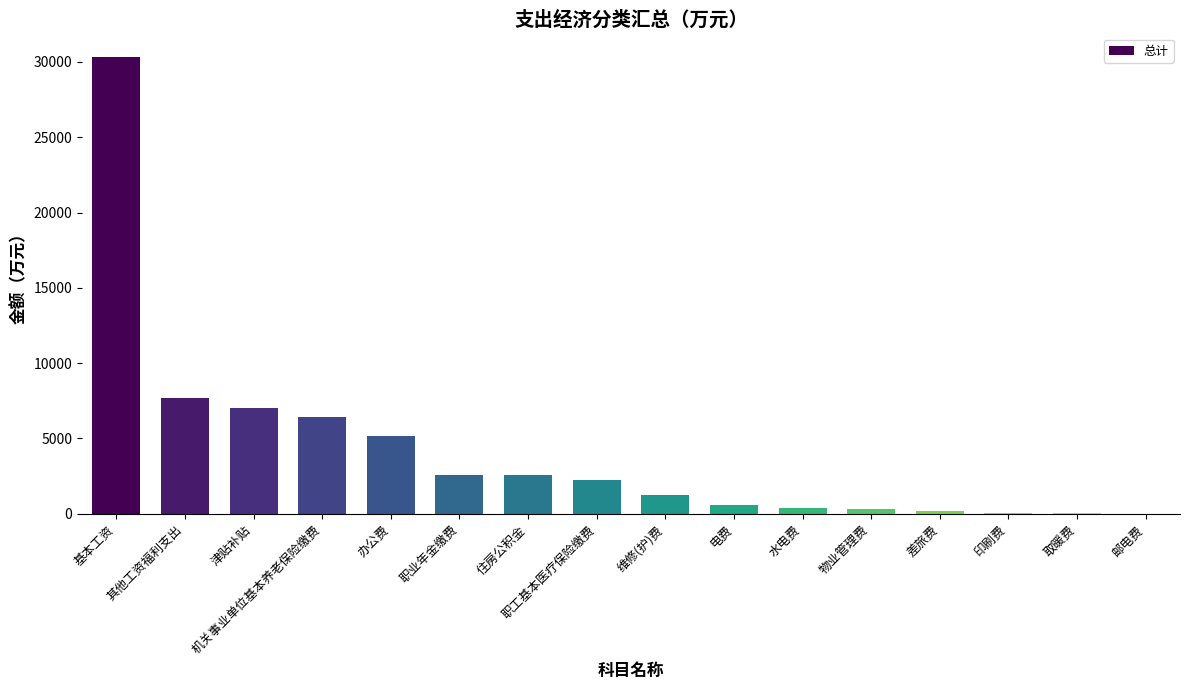

The value at 津贴补贴 is 4524.4. True or false?

False